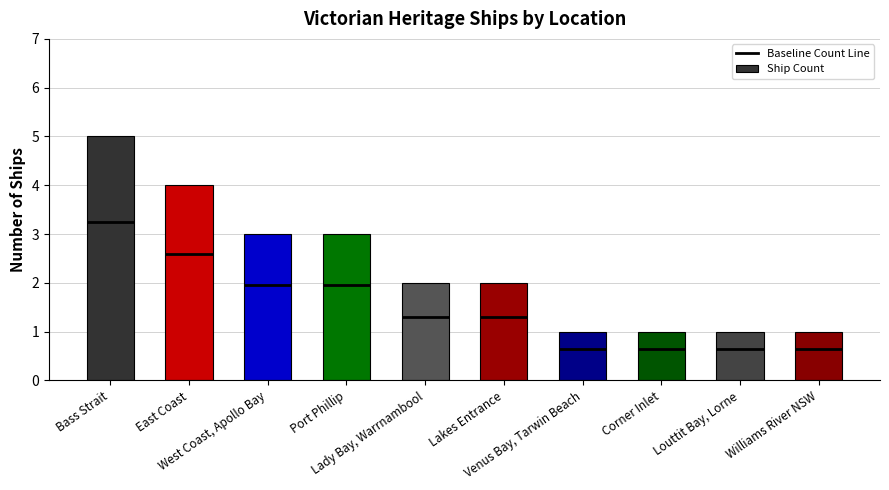

Count the number of categories in the chart.

10